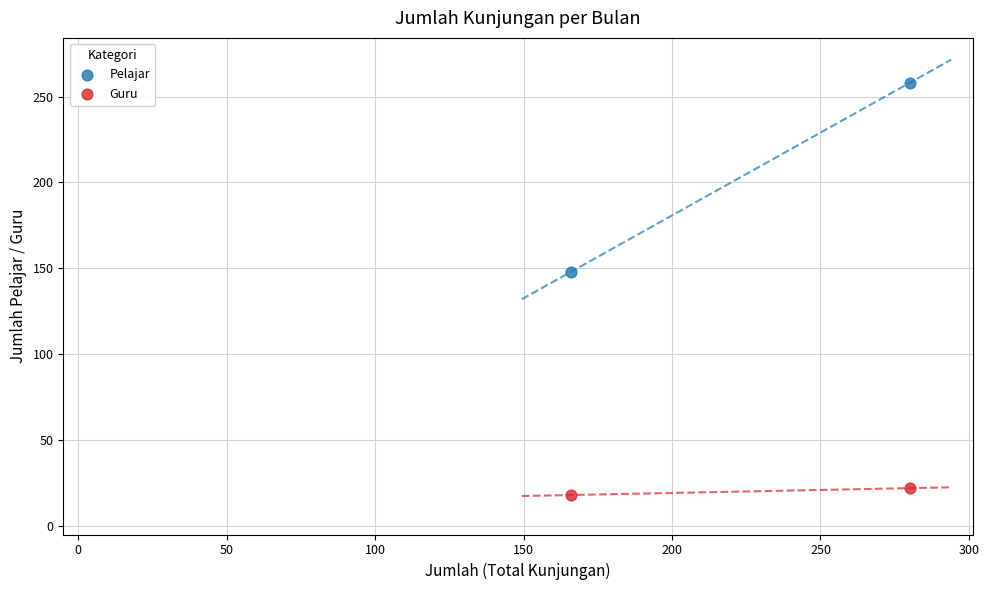

Across all data points, what is the range of X values (max minus min)?

114